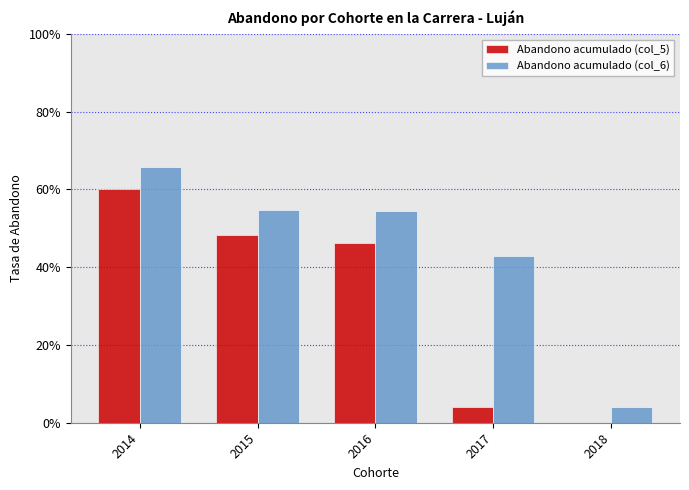

Rank the series by their maximum value, from lowest to highest.

Abandono acumulado (col_5), Abandono acumulado (col_6)